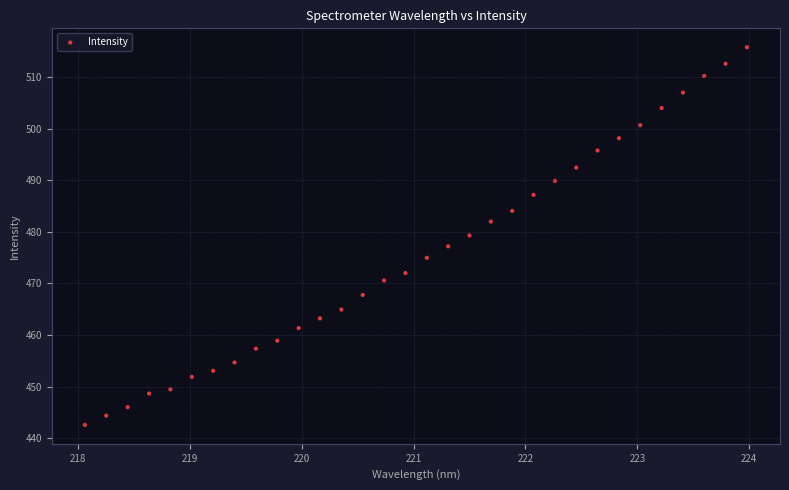

What is the range of X values (max minus min)?

5.9